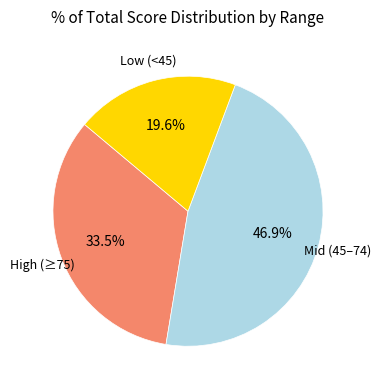

How many segments does this pie chart have?

3